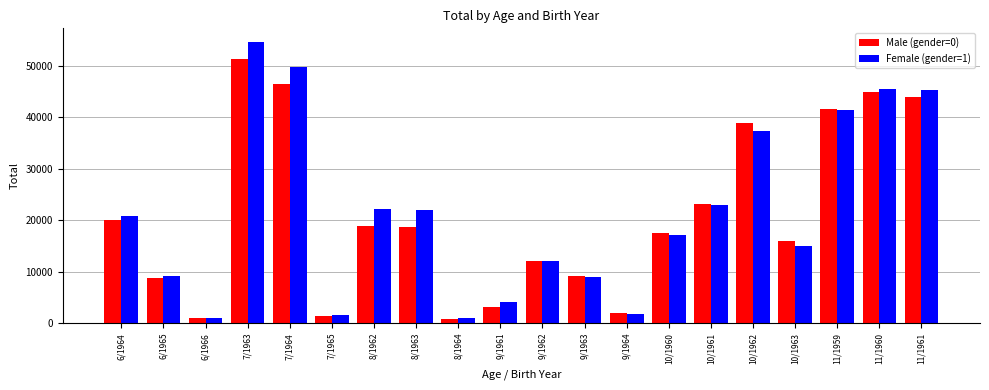

Is it true that Male (gender=0) equals 15891 at 10/1963?

True